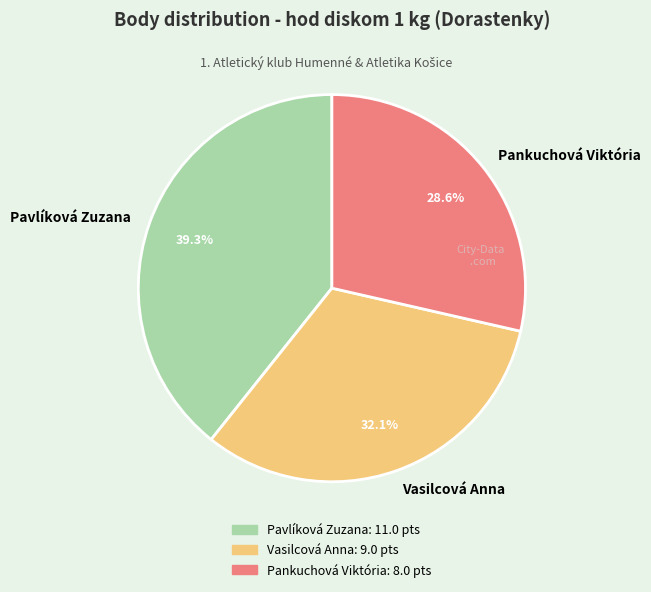

To the nearest percent, what portion does Pavlíková Zuzana represent?

39%